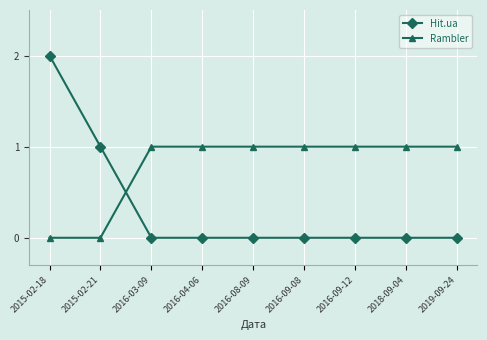

List the series in order of their peak value, lowest first.

Rambler, Hit.ua